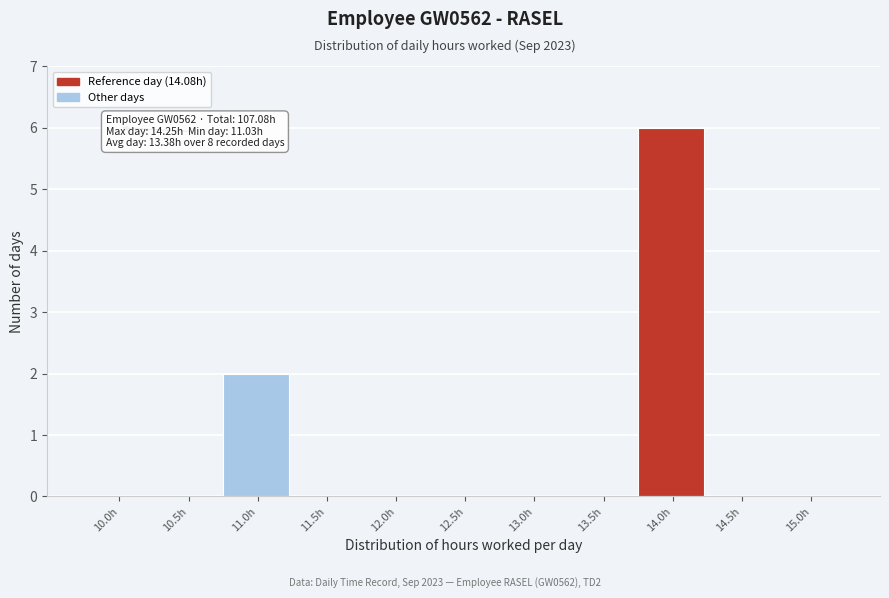

Reading right to left, what are all the values shown in this chart?

15.0h=0	14.5h=0	14.0h=6	13.5h=0	13.0h=0	12.5h=0	12.0h=0	11.5h=0	11.0h=2	10.5h=0	10.0h=0